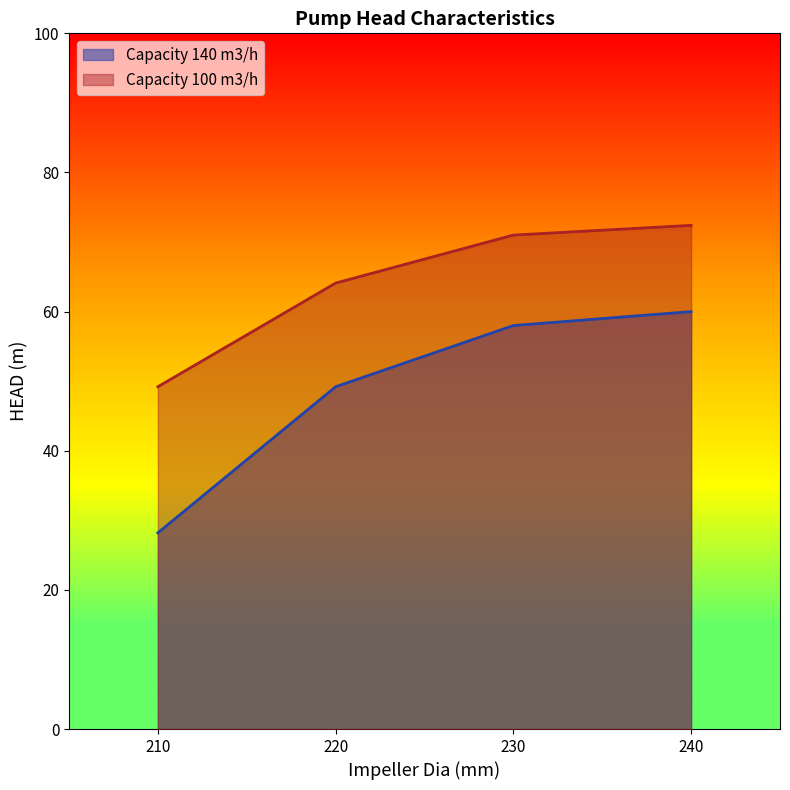

How many data points does each series have?

4